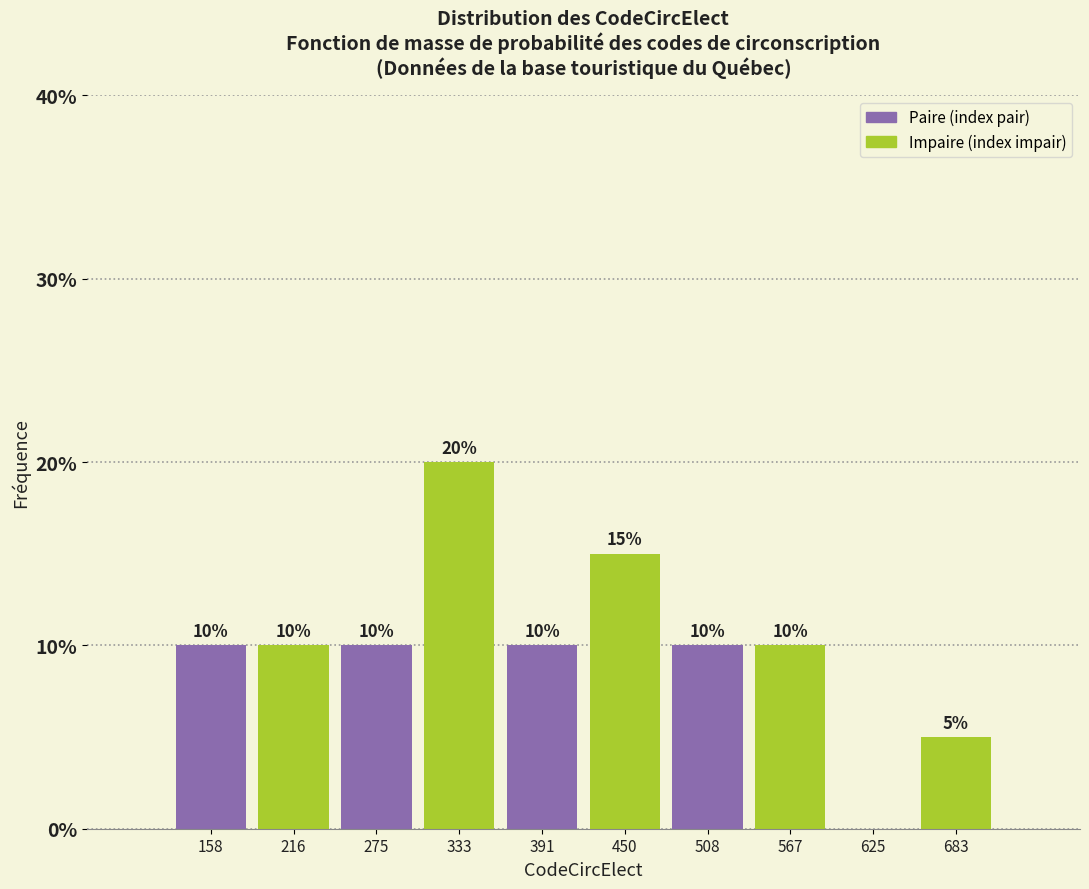

Which range on the x-axis has the tallest bar?

300 to 360